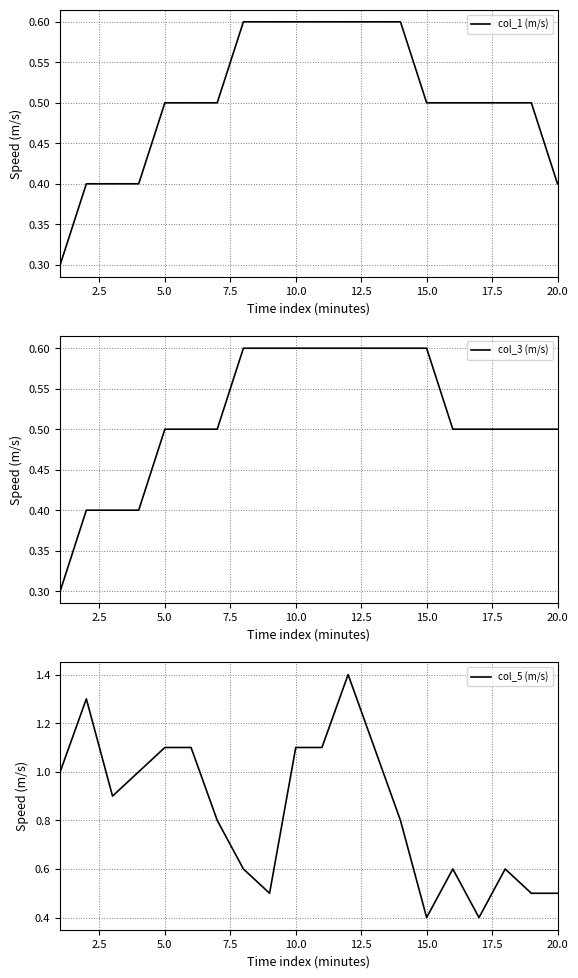

The value of col_5 (m/s) at 15.0 is 0.4. True or false?

True